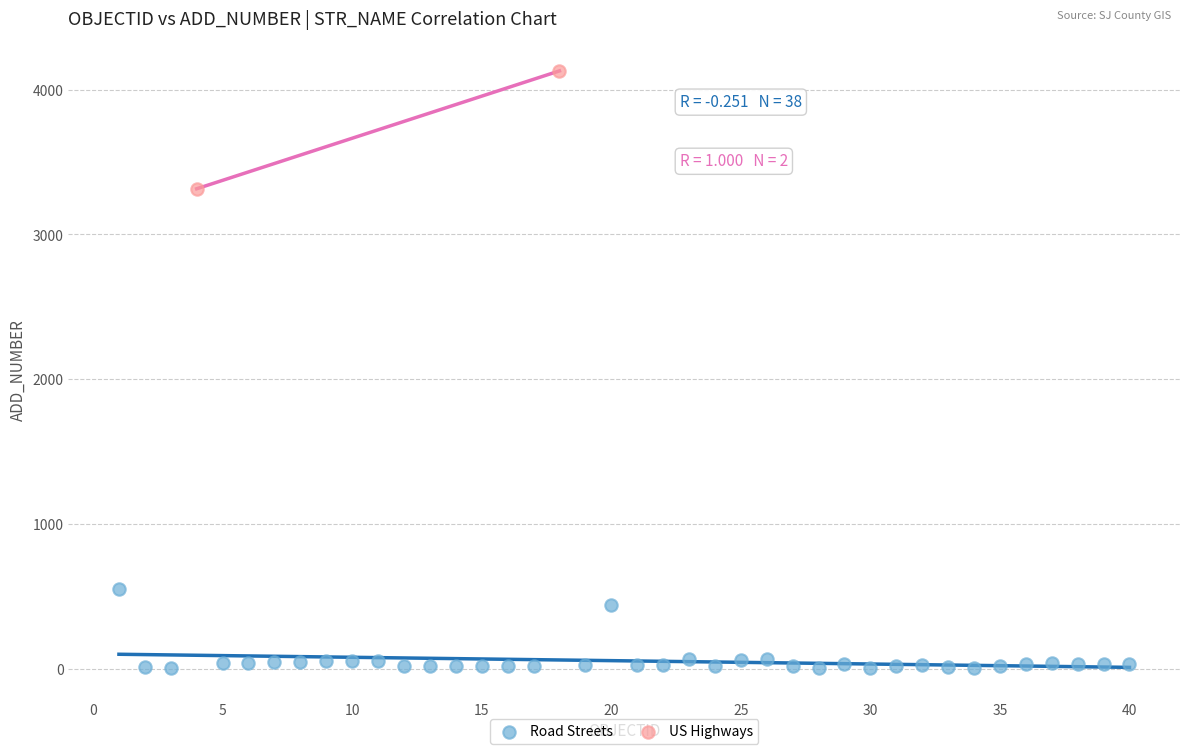

What are all the series names shown in the legend?

Road Streets, US Highways